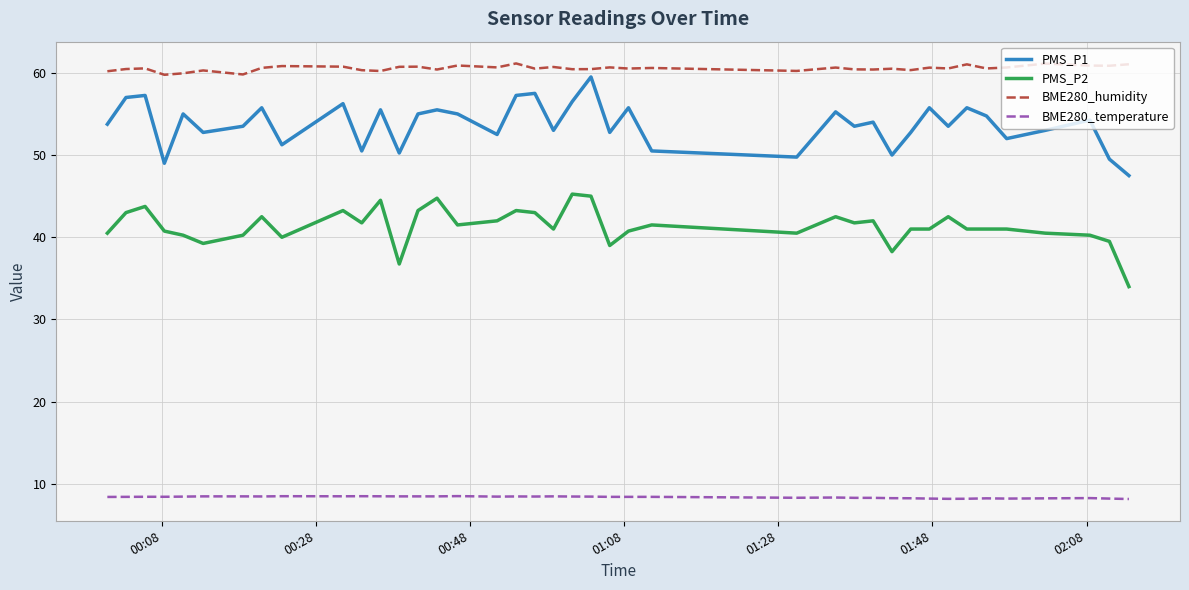

How many interior local valleys does the PMS_P1 series have?

13